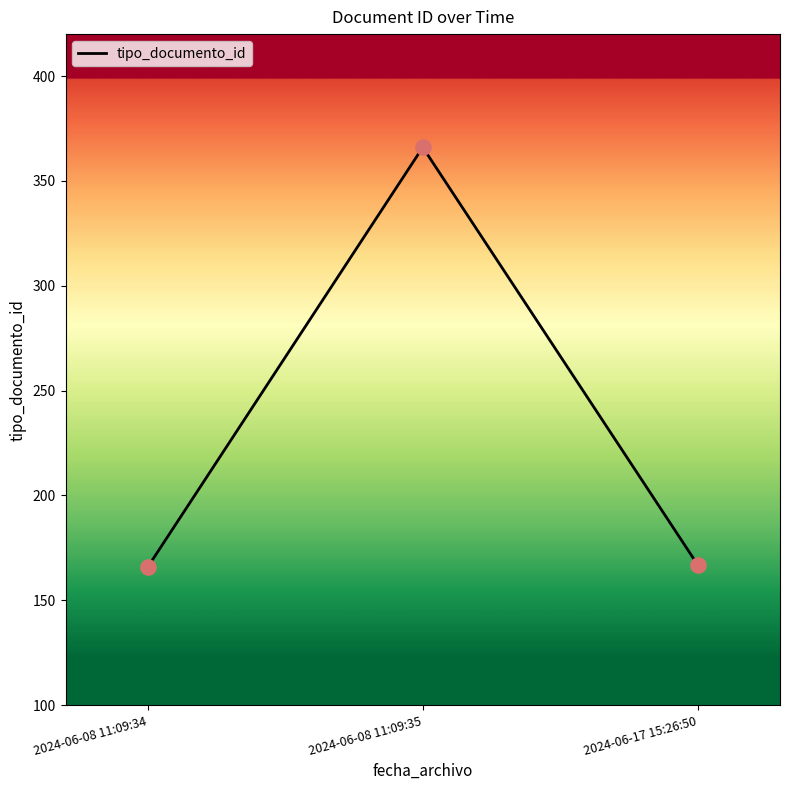

What is the ratio of the value at 2024-06-08 11:09:35 to the value at 2024-06-08 11:09:34?

2.2